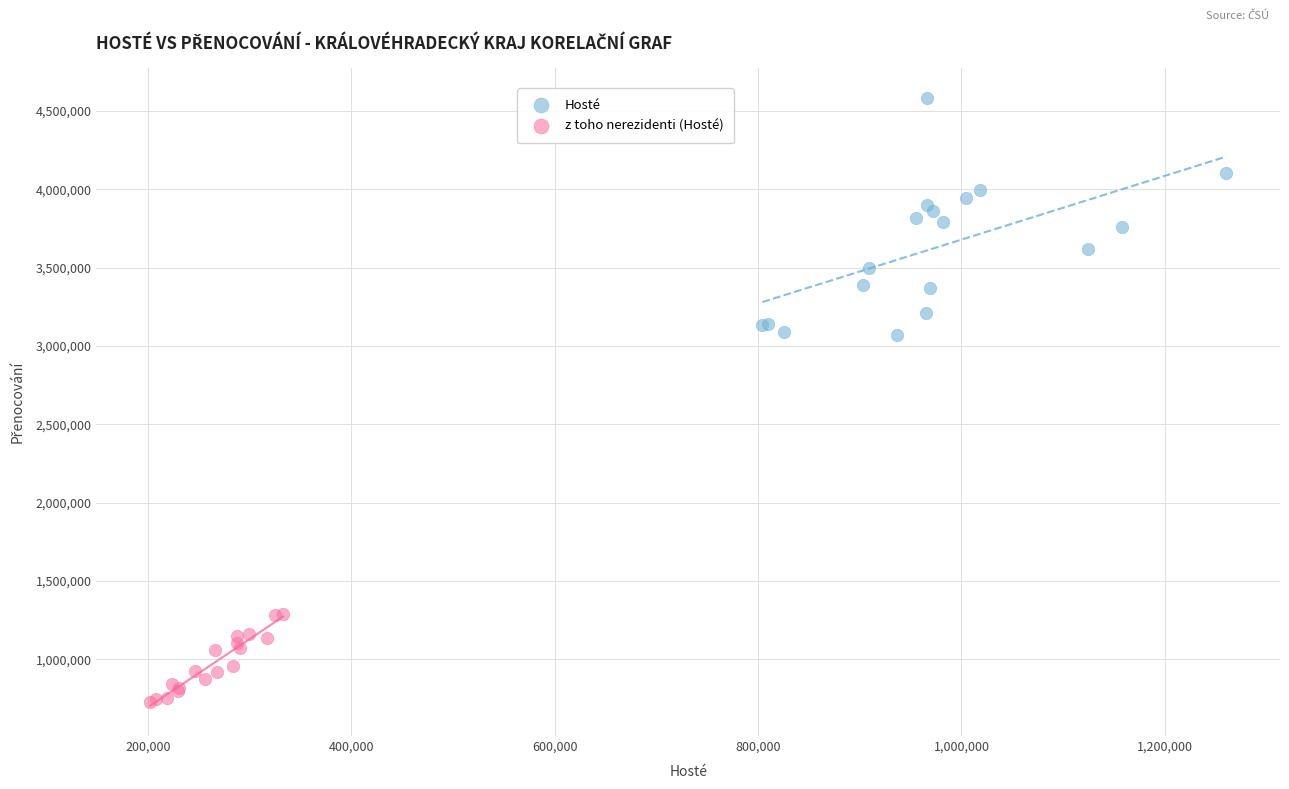

Which series contains the highest Y value?

Hosté